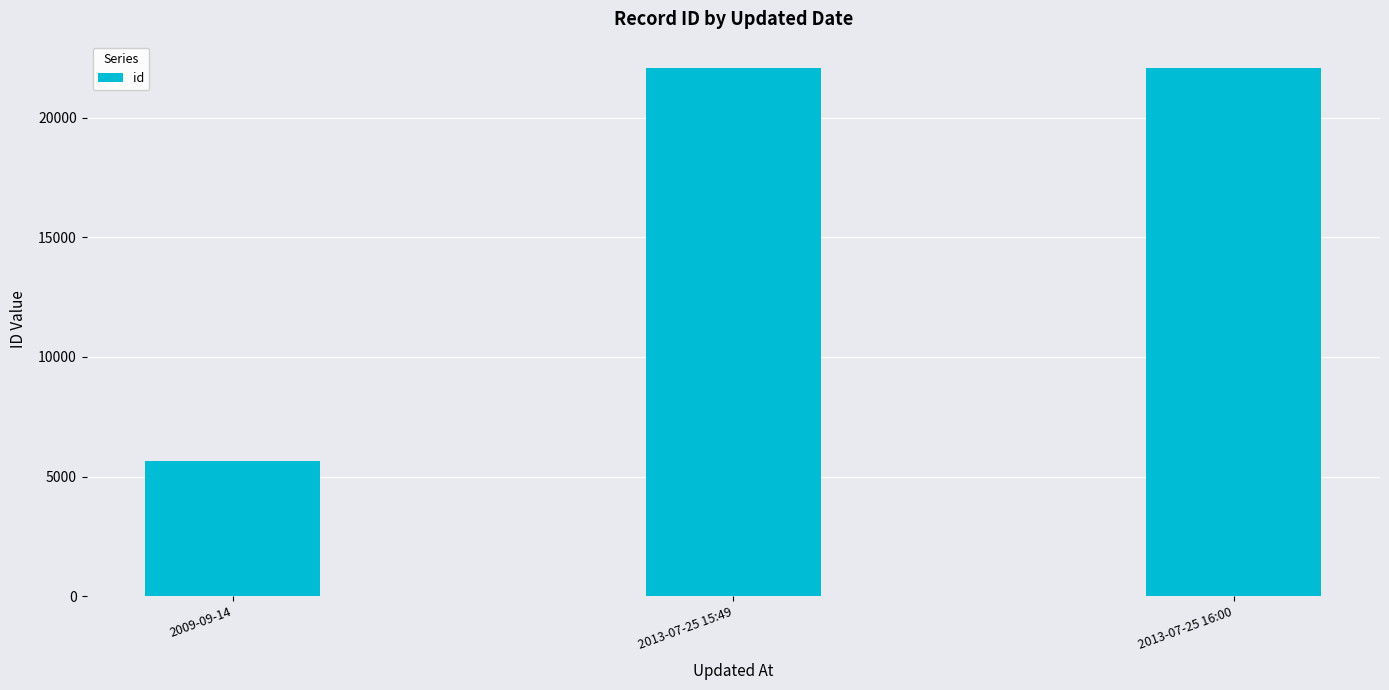

Which category has the lowest value across all series?

2009-09-14